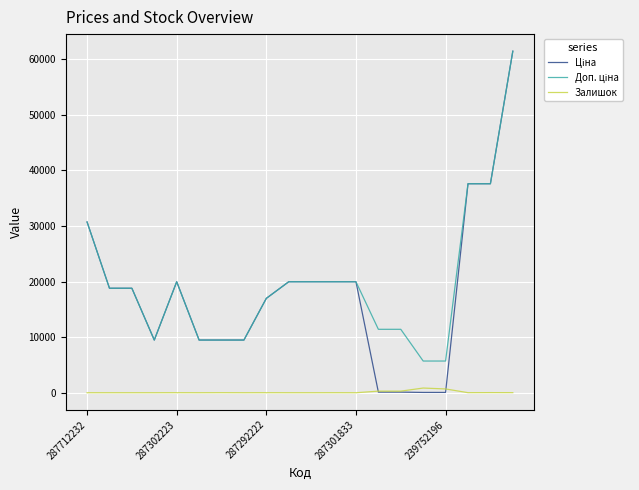

What is the greatest value displayed?

61434.3